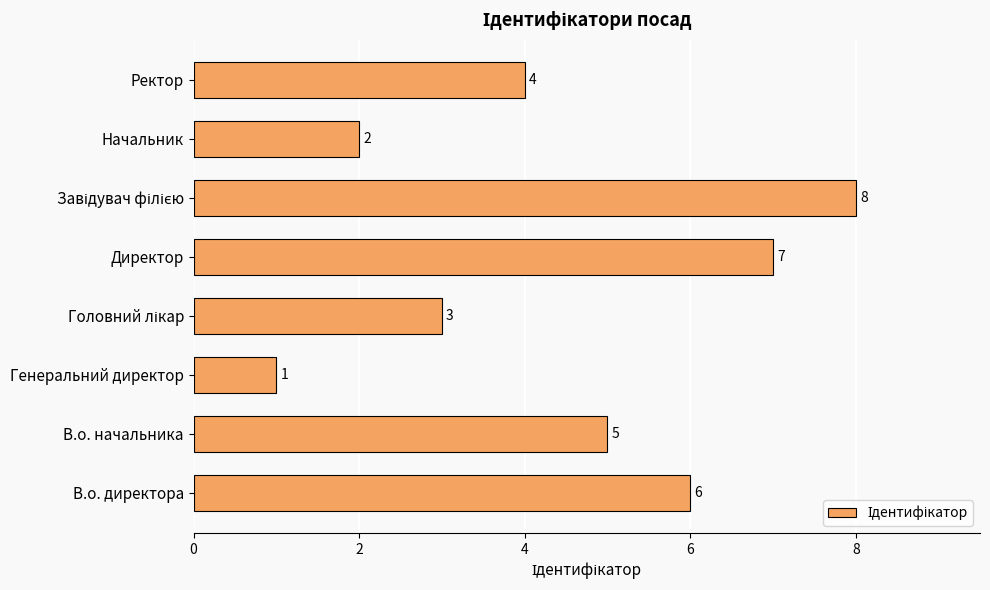

What is the change in value from Директор to Ректор?

-3